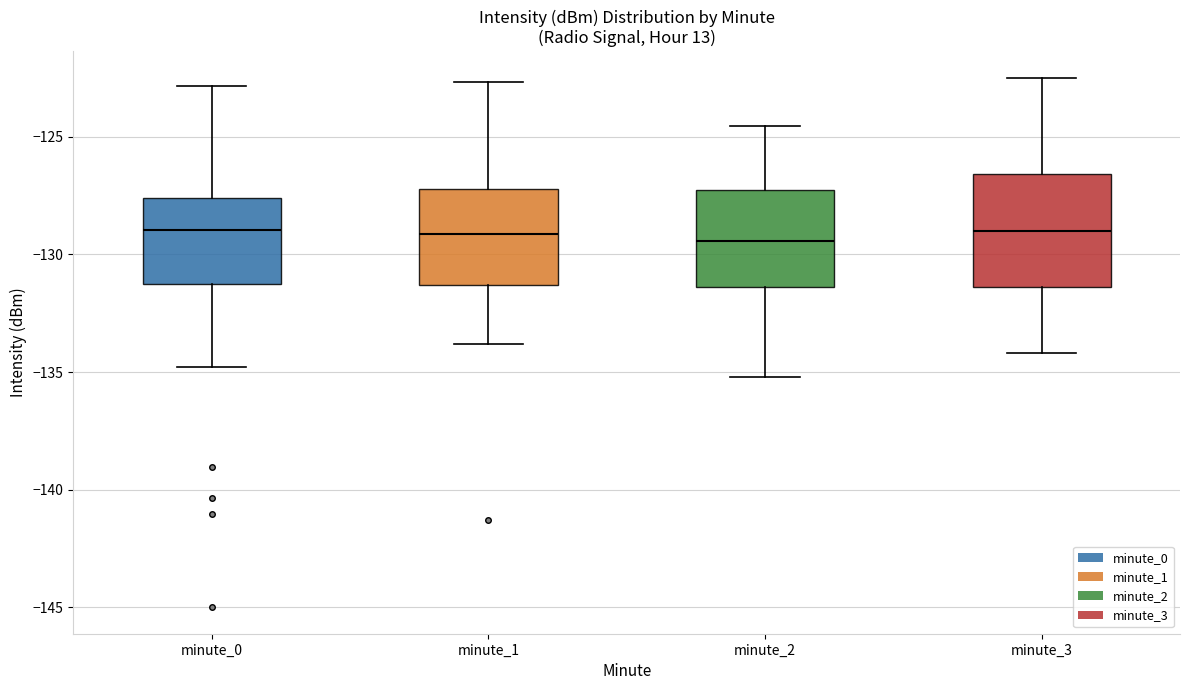

Reading left to right, read every box against the y-axis: the position of its median line, the range the box covers, and the ends of its whiskers. The values are not printed on the chart, so give them approximately, as read against the axis.

minute_0: median -129.0, box -131.5 to -127.5, whiskers -135.0 to -123.0
minute_1: median -129.0, box -131.5 to -127.0, whiskers -134.0 to -122.5
minute_2: median -129.5, box -131.5 to -127.5, whiskers -135.0 to -124.5
minute_3: median -129.0, box -131.5 to -126.5, whiskers -134.0 to -122.5